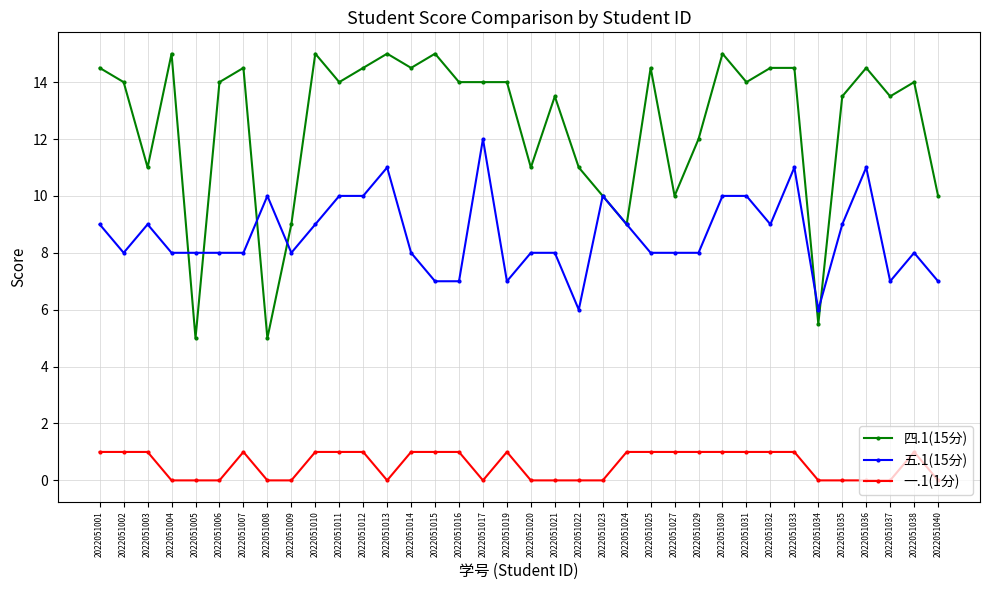

What is the spread (max minus min) of values at 2022051010?

14.0